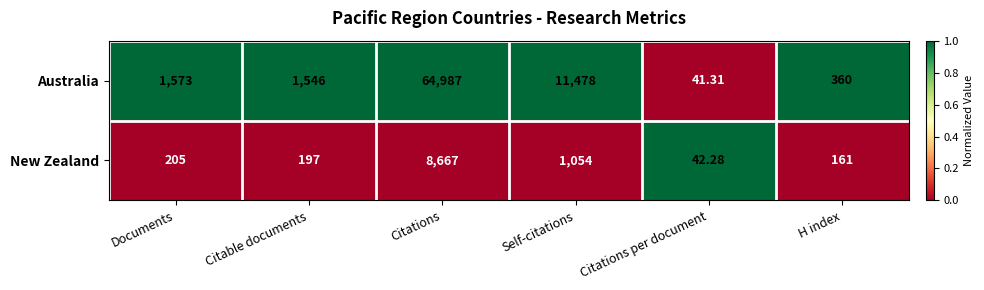

Between Citable documents and H index, which series saw the biggest shift?

Australia